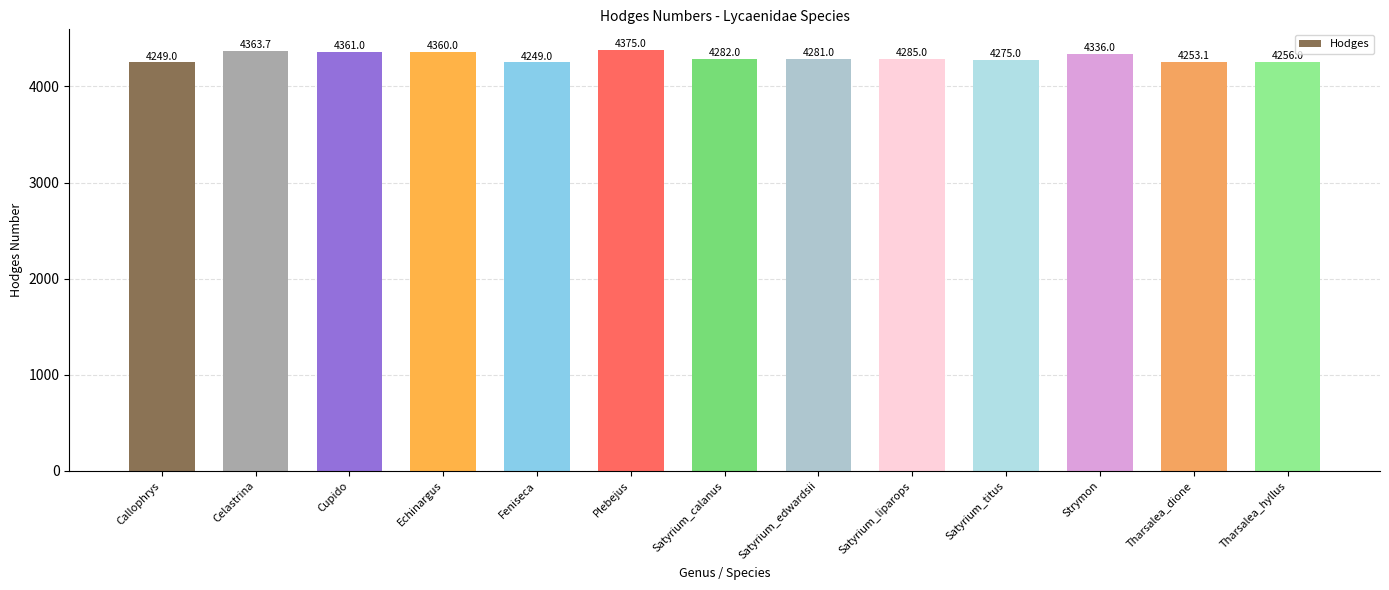

At which label does the data first exceed 4282?

Celastrina